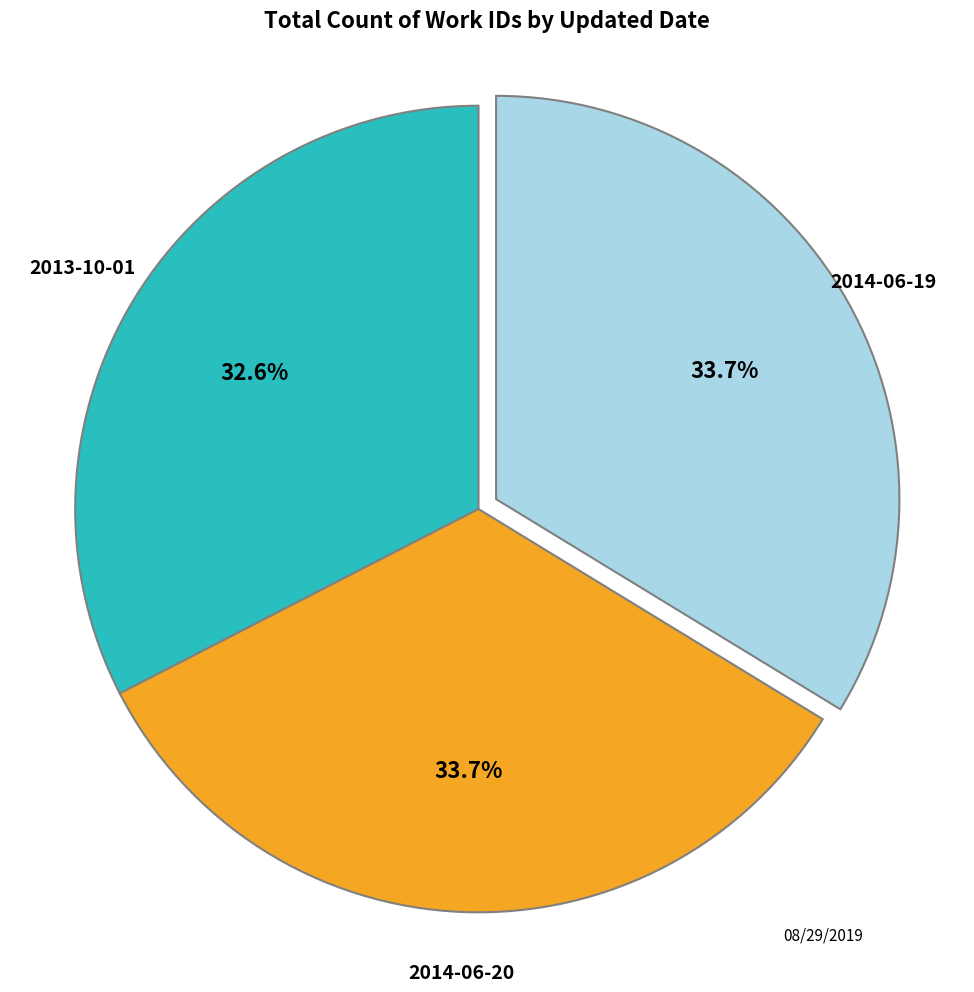

Does any single category account for the majority?

No